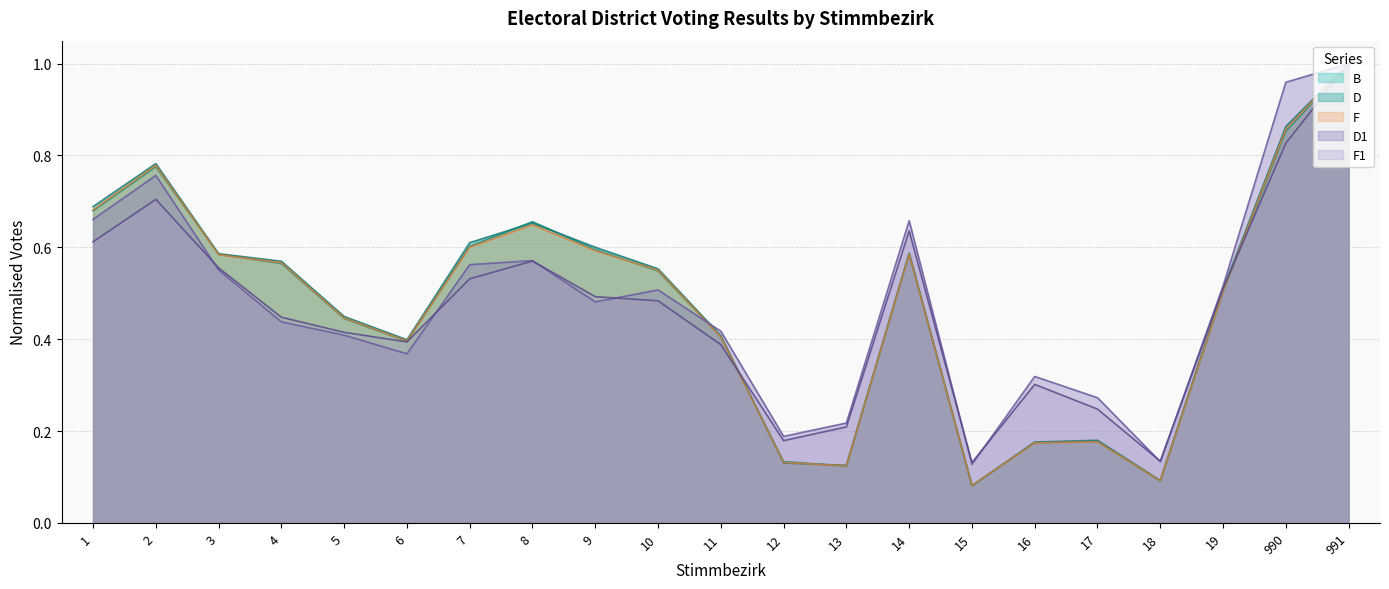

Is it true that B equals 1.0 at 14?

False